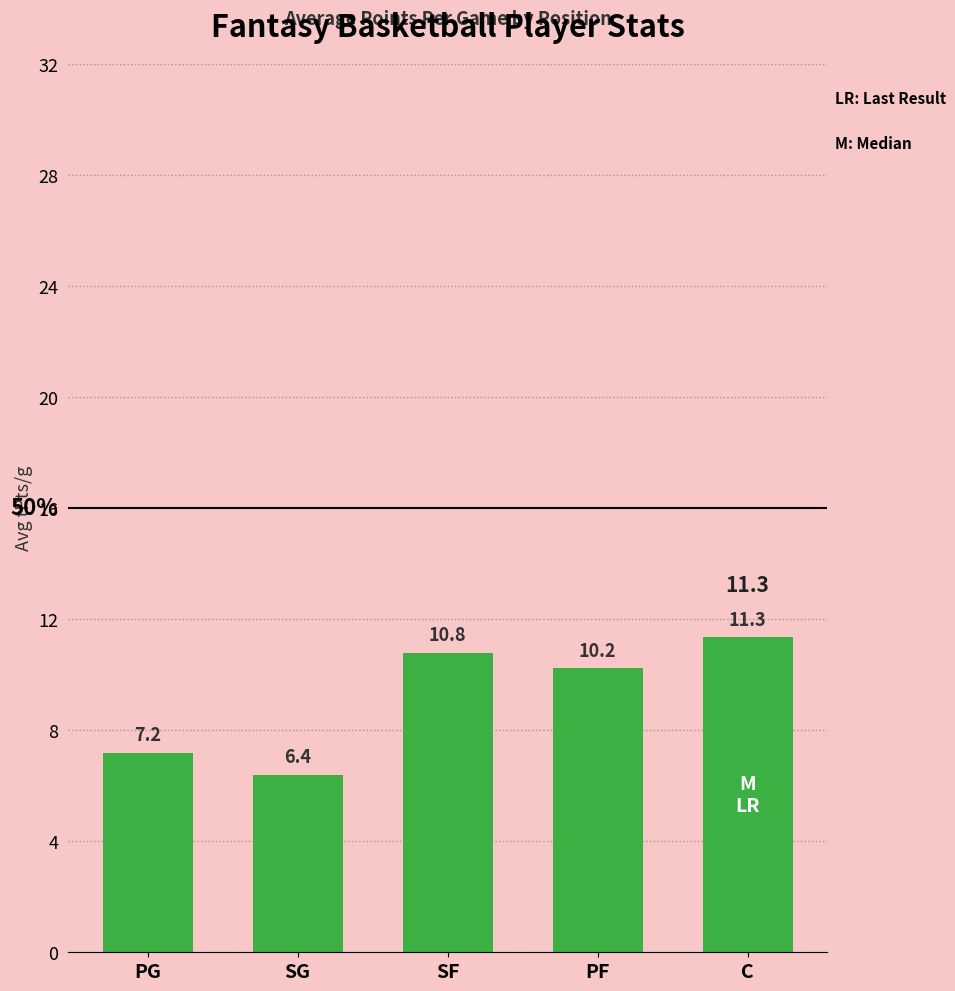

True or false: the data shows 10.8 at SF.

True